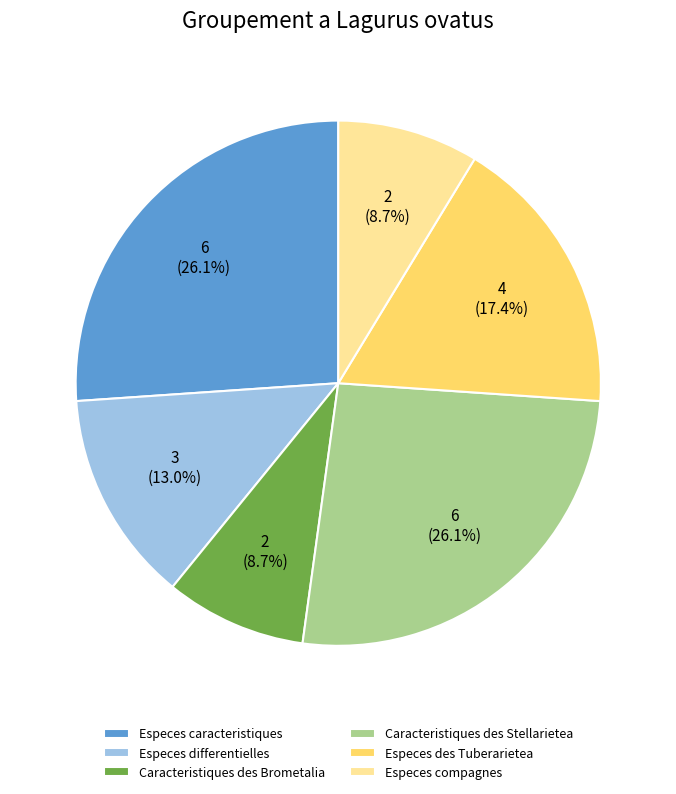

What percentage is the Especes compagnes slice, to the nearest percent?

9%